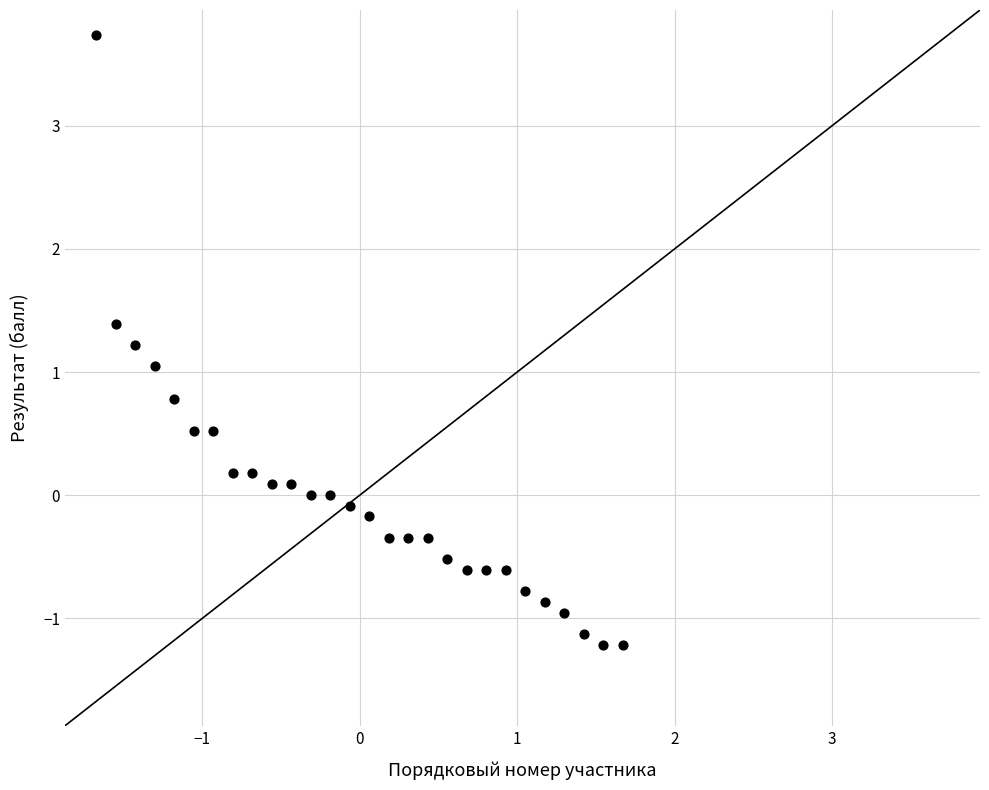

What is the range of Y values (max minus min)?

5.0